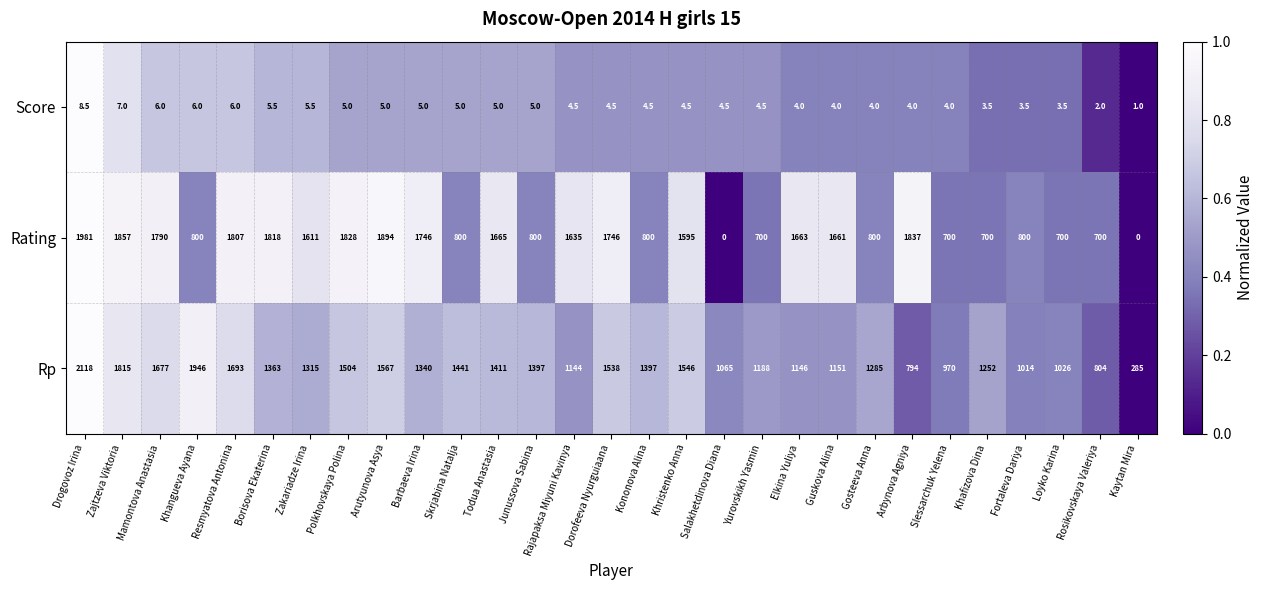

How many data points does each series have?

29